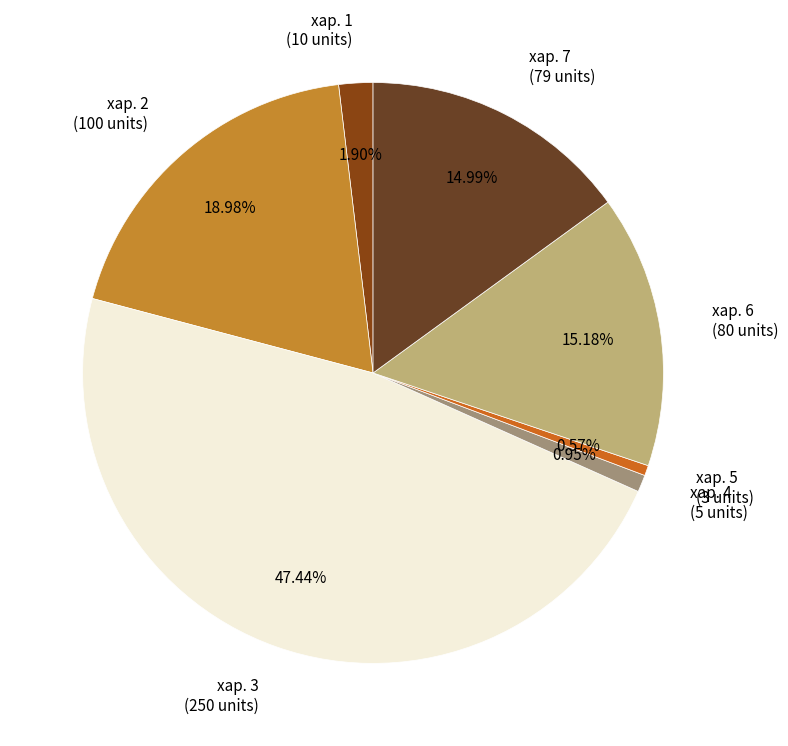

To the nearest percent, what percentage of the pie is хар. 4?

1%